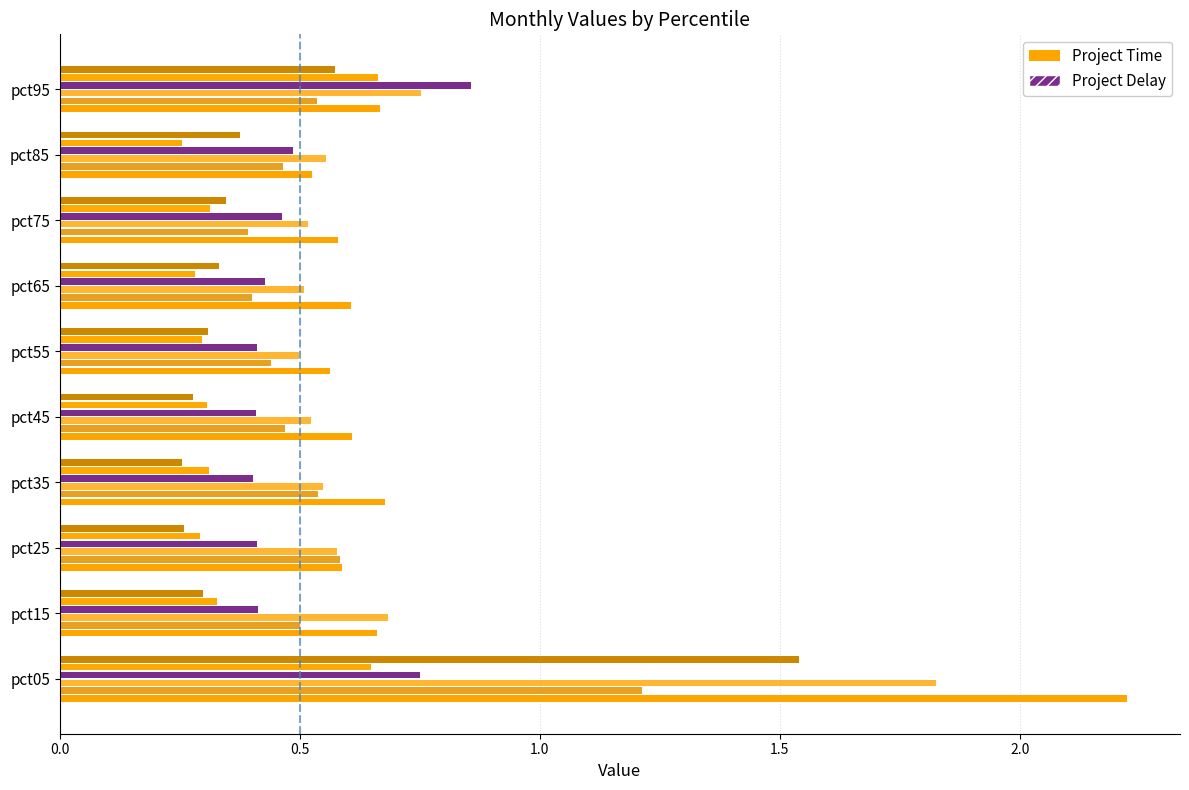

What is the greatest value displayed?

2.2